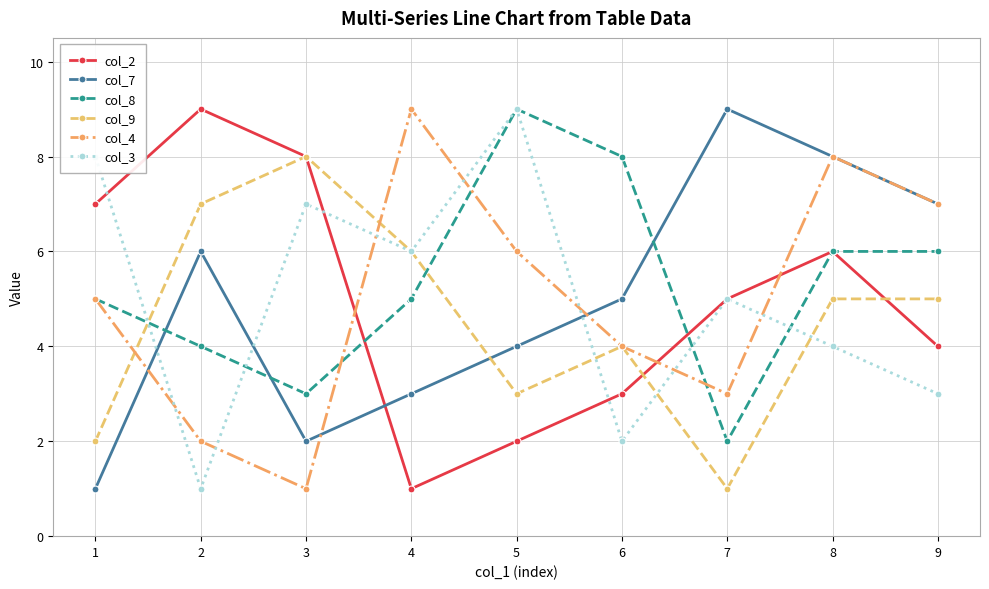

Which category has the highest value in the col_9 series?

3